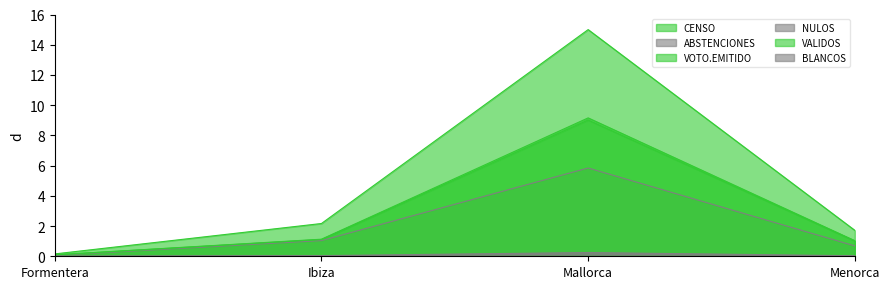

Reading left to right, list all the values displayed in this chart.

CENSO: 0.2	2.2	15.0	1.7
ABSTENCIONES: 0.1	1.0	5.8	0.7
VOTO.EMITIDO: 0.1	1.1	9.2	1.0
NULOS: 0.0	0.0	0.1	0.0
VALIDOS: 0.1	1.1	9.0	1.0
BLANCOS: 0.0	0.0	0.2	0.0